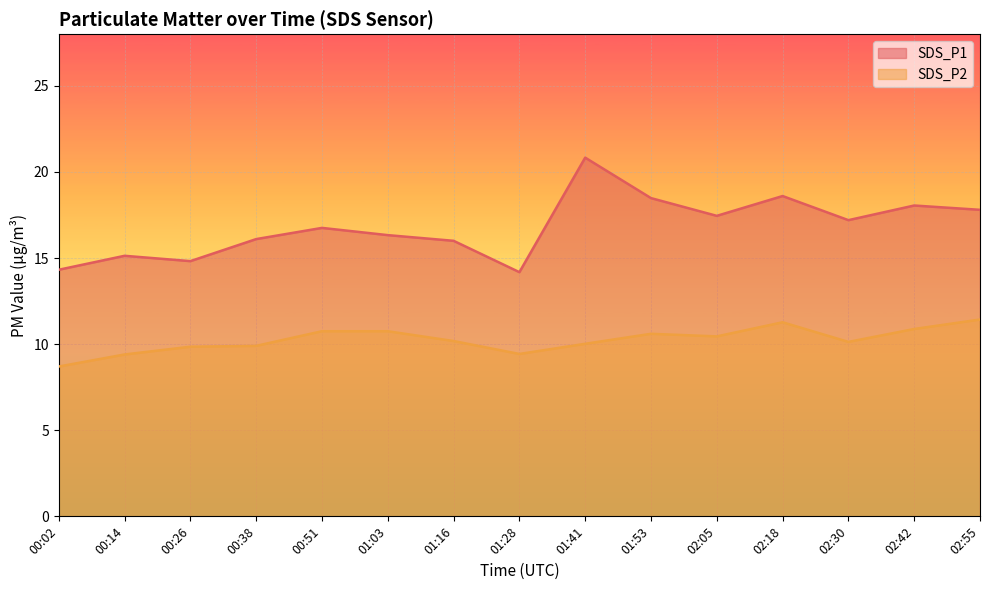

List the series in order of their overall mean, highest first.

SDS_P1, SDS_P2